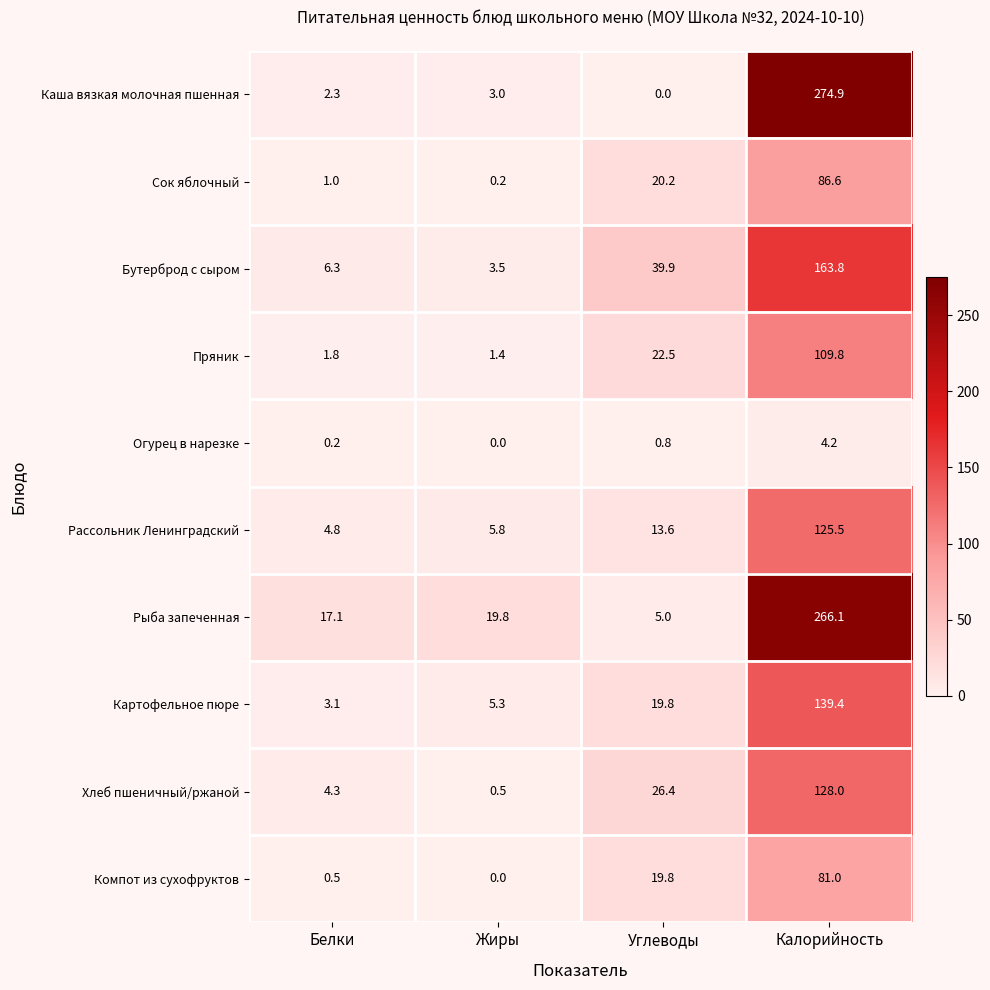

What is the approximate value of Компот из сухофруктов at Калорийность?

81.0